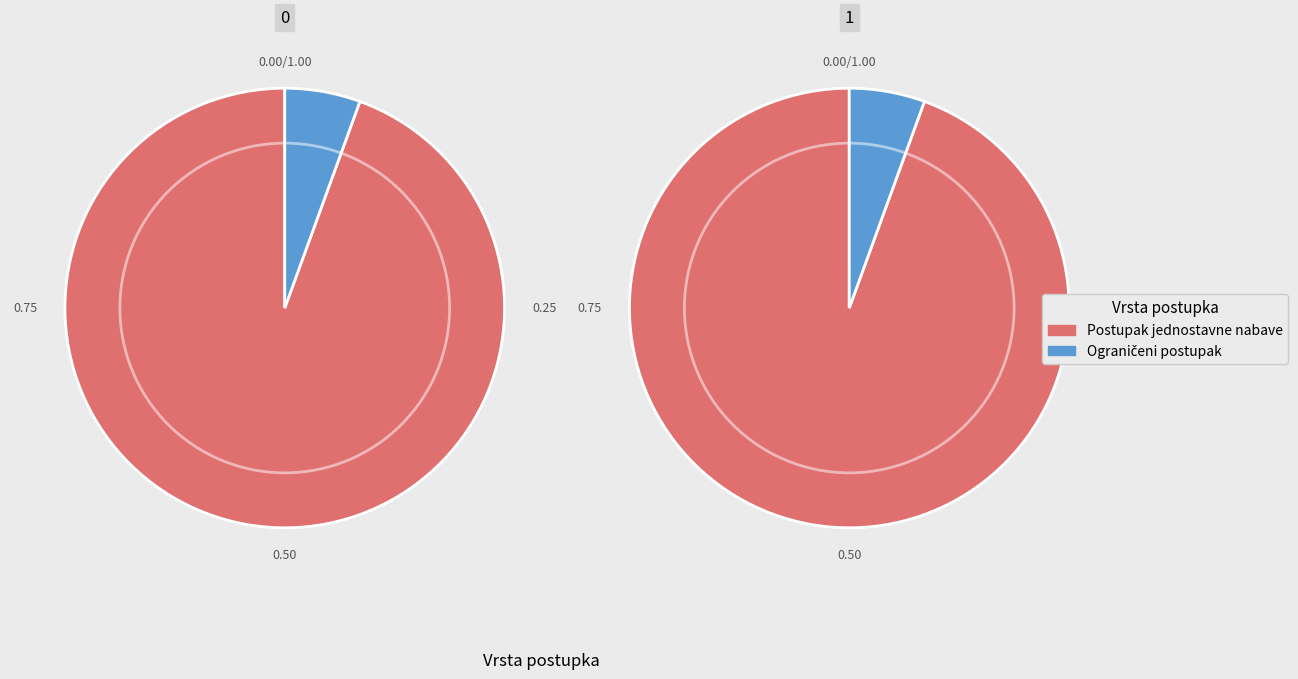

Combined, do Postupak jednostavne nabave and Ograničeni postupak account for over 50%?

Yes